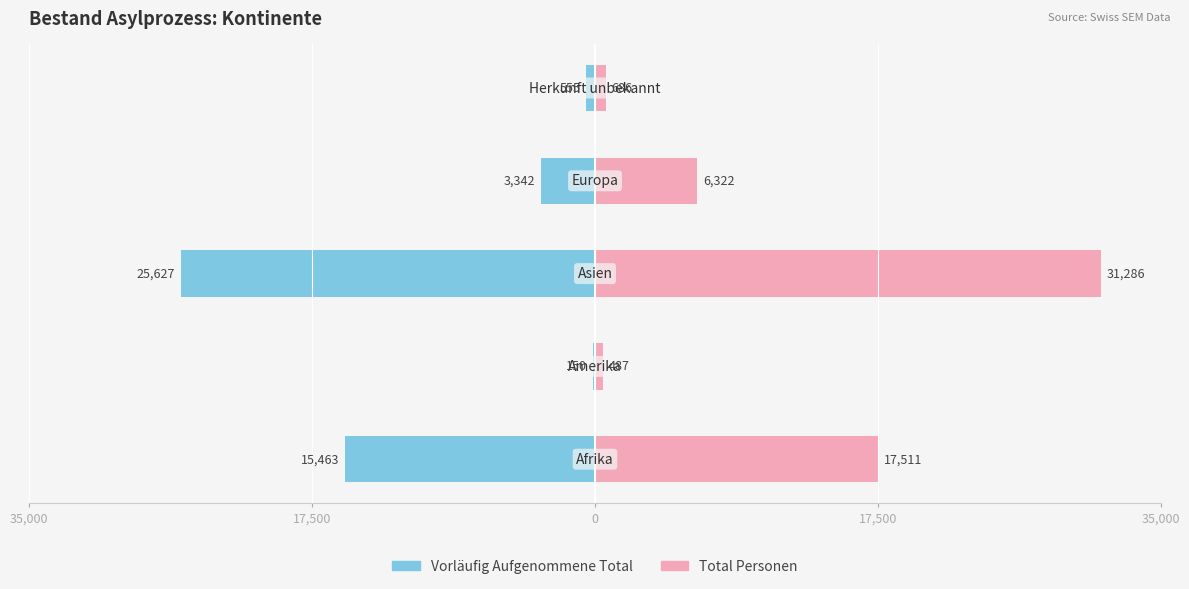

Is it true that Total Personen equals 158 at 17,500?

False